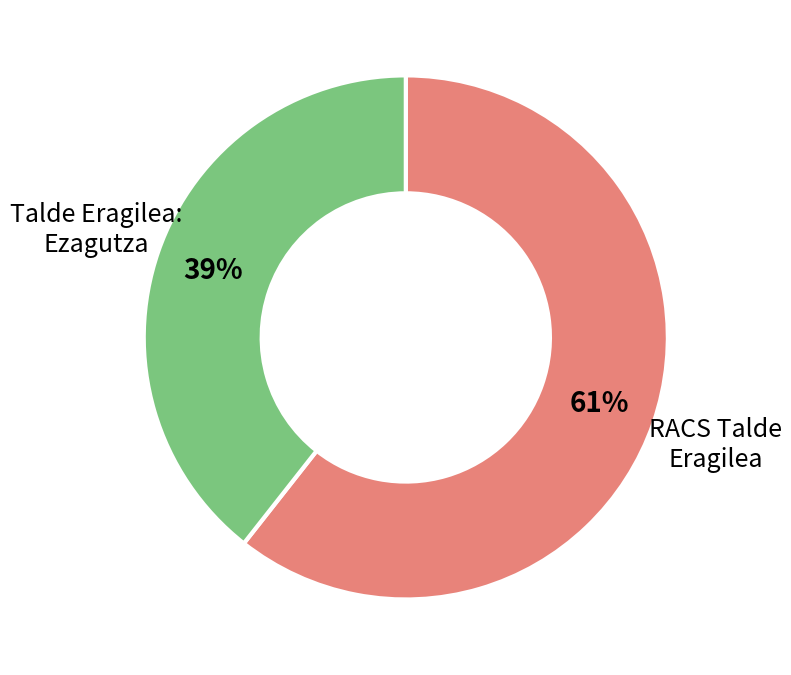

What percentage is the RACS Talde Eragilea slice, to the nearest percent?

61%